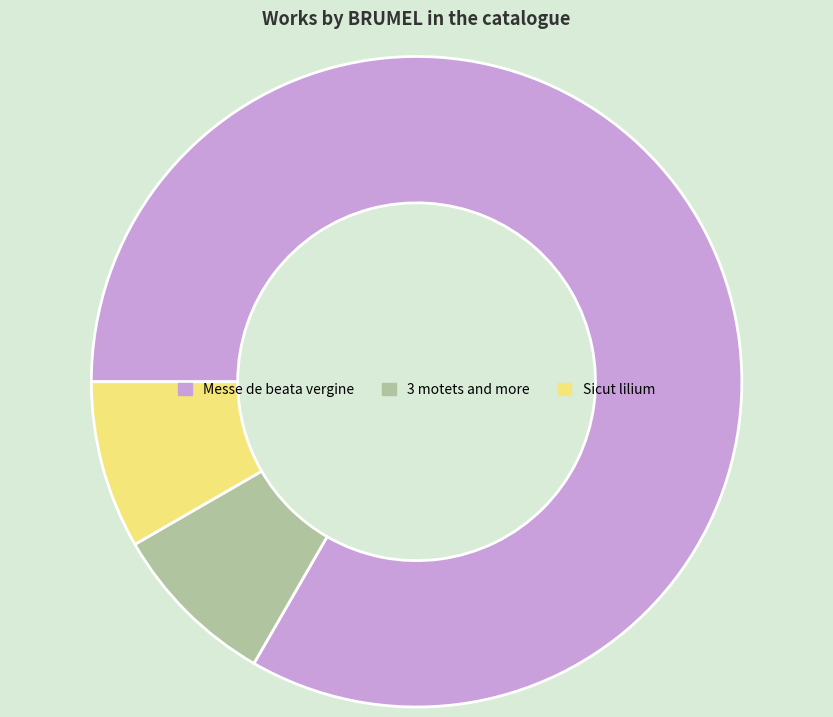

Between Messe de beata vergine and Sicut lilium, which is larger?

Messe de beata vergine